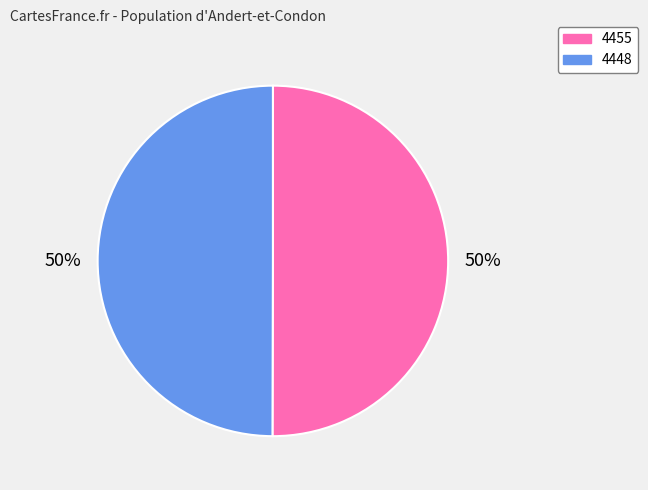

To the nearest percent, what is the combined percentage of 4455 and 4448?

100%